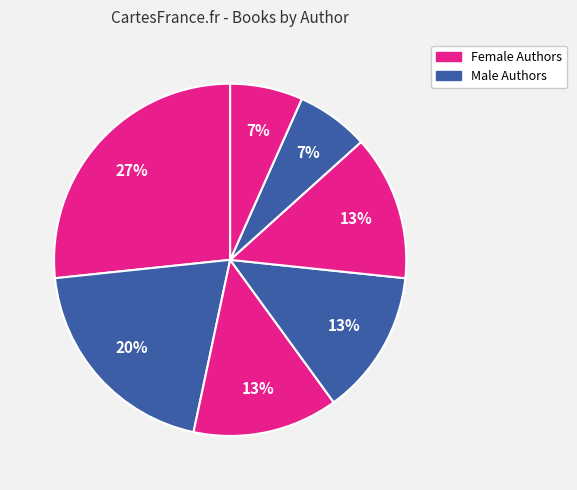

How many segments does this pie chart have?

7